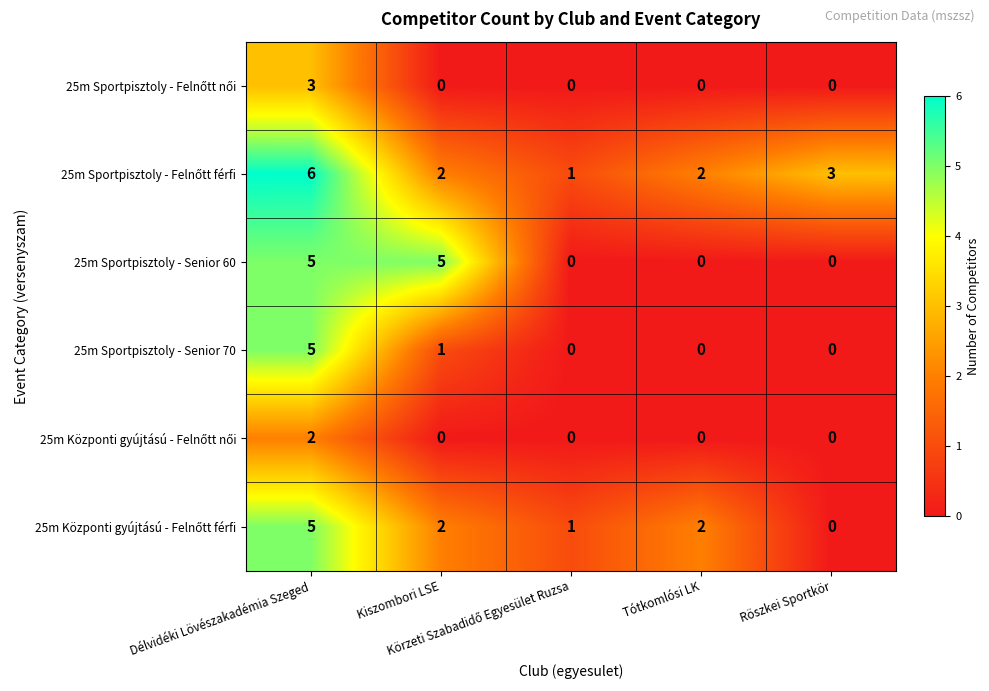

What is the maximum value shown in the chart?

6